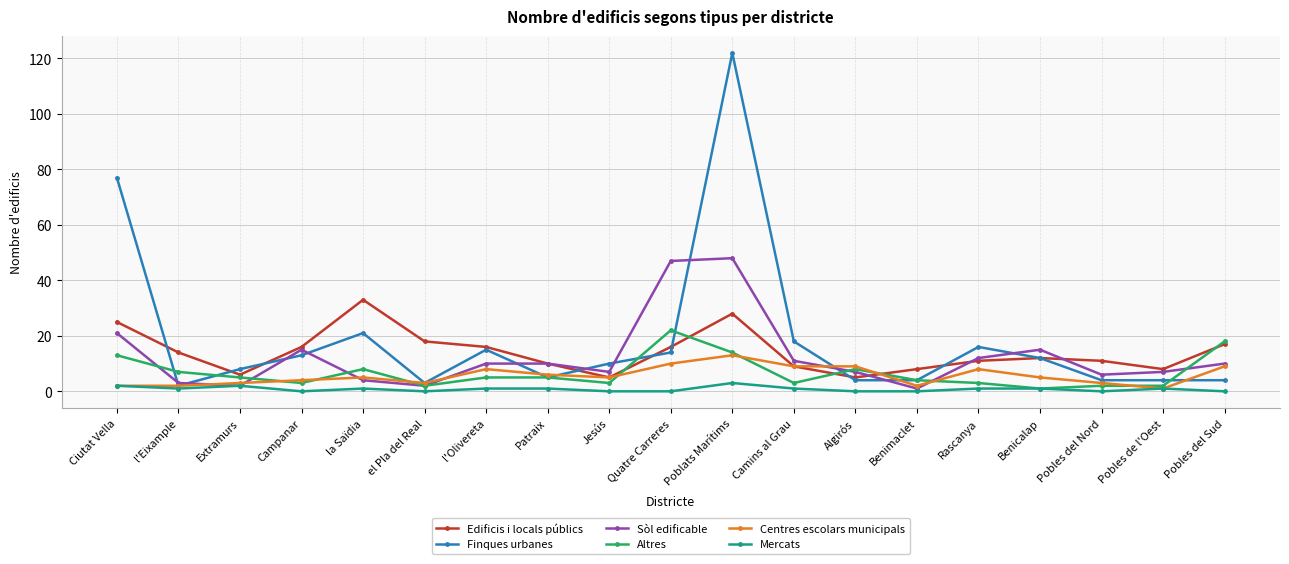

Rank the series by their maximum value, from lowest to highest.

Mercats, Centres escolars municipals, Altres, Edificis i locals públics, Sòl edificable, Finques urbanes